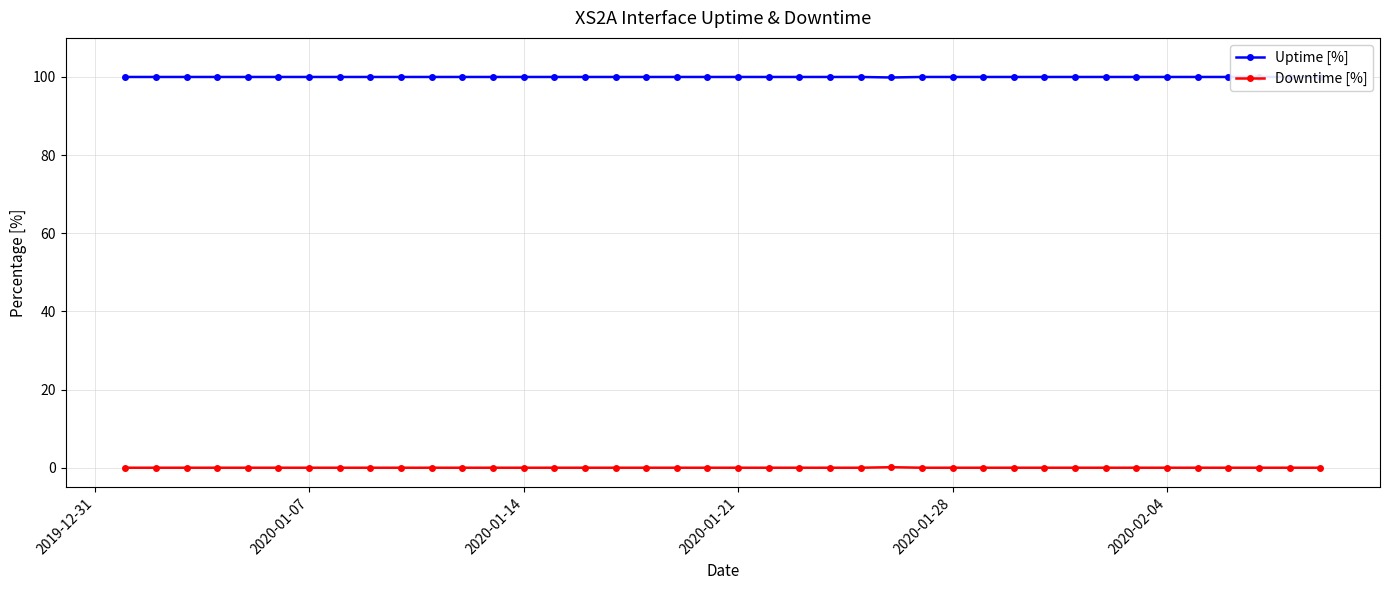

Reading left to right, extract all data points from this chart.

Uptime [%]: 100.0	100.0	100.0	100.0	100.0	100.0	100.0	100.0	100.0	100.0	100.0	100.0	100.0	100.0	100.0	100.0	100.0	100.0	100.0	100.0	100.0	100.0	100.0	100.0	100.0	99.9	100.0	100.0	100.0	100.0	100.0	100.0	100.0	100.0	100.0	100.0	100.0	100.0	100.0	100.0
Downtime [%]: 0.0	0.0	0.0	0.0	0.0	0.0	0.0	0.0	0.0	0.0	0.0	0.0	0.0	0.0	0.0	0.0	0.0	0.0	0.0	0.0	0.0	0.0	0.0	0.0	0.0	0.1	0.0	0.0	0.0	0.0	0.0	0.0	0.0	0.0	0.0	0.0	0.0	0.0	0.0	0.0